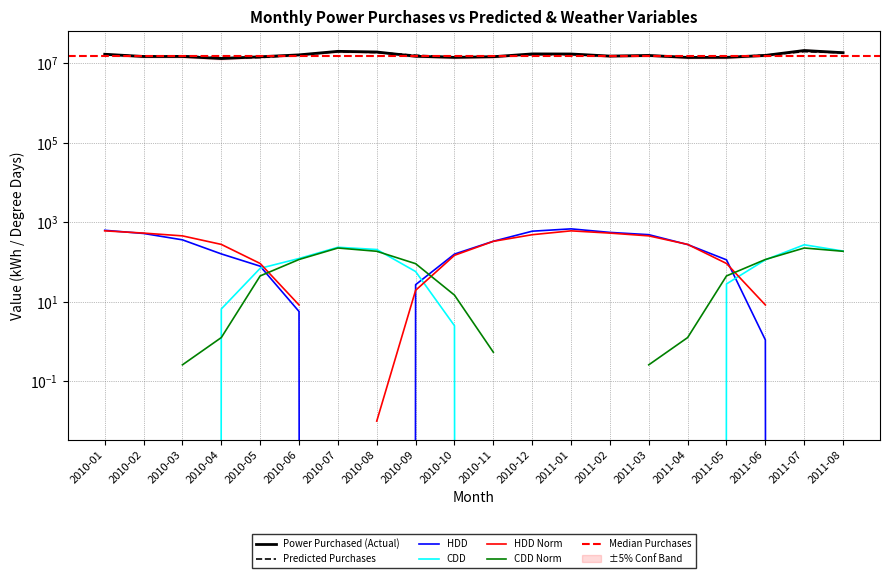

What is the sum of all HDD values?

4977.4